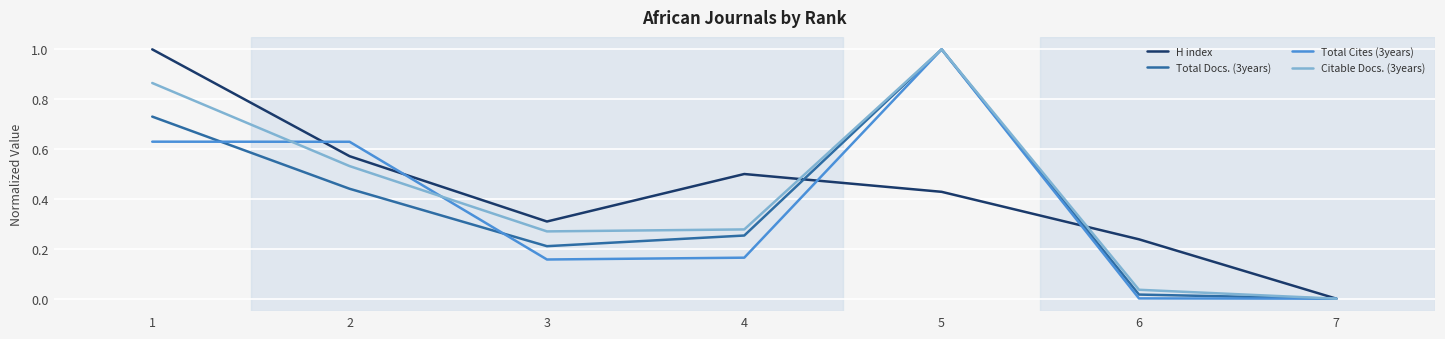

Is it true that Total Docs. (3years) equals 0.1 at 4?

False